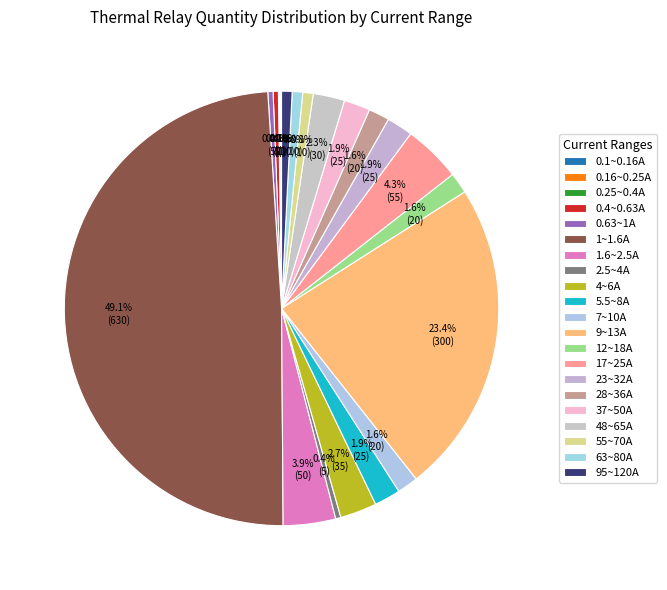

How many segments does this pie chart have?

21